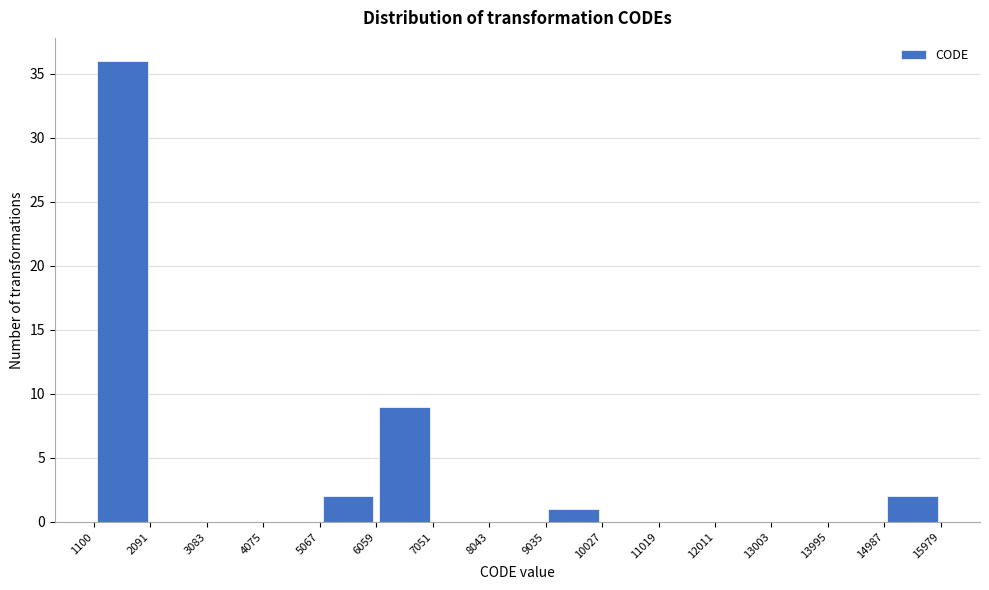

Reading left to right, list every bar in this chart as the range it spans on the x-axis followed by its height. The values are not printed on the chart, so give them approximately, as read against the axis.

1100 to 2091: 36
2091 to 3083: 0
3083 to 4075: 0
4075 to 5067: 0
5067 to 6059: 2
6059 to 7051: 9
7051 to 8043: 0
8043 to 9035: 0
9035 to 10027: 1
10027 to 11019: 0
11019 to 12011: 0
12011 to 13003: 0
13003 to 13995: 0
13995 to 14987: 0
14987 to 15979: 2